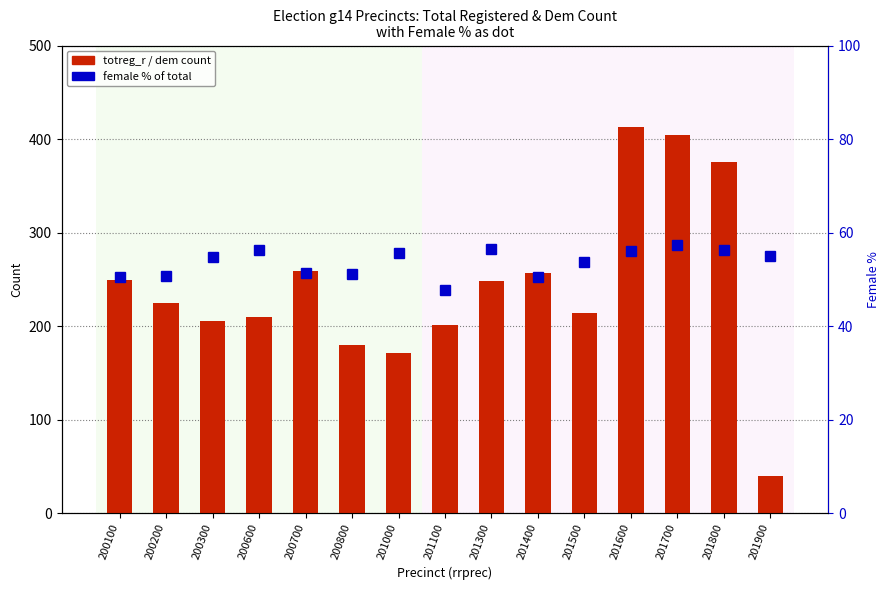

Rank the categories by dem value from highest to lowest.

201700, 201800, 200700, 201300, 201600, 201400, 200100, 200200, 200300, 200600, 201500, 201100, 201000, 200800, 201900